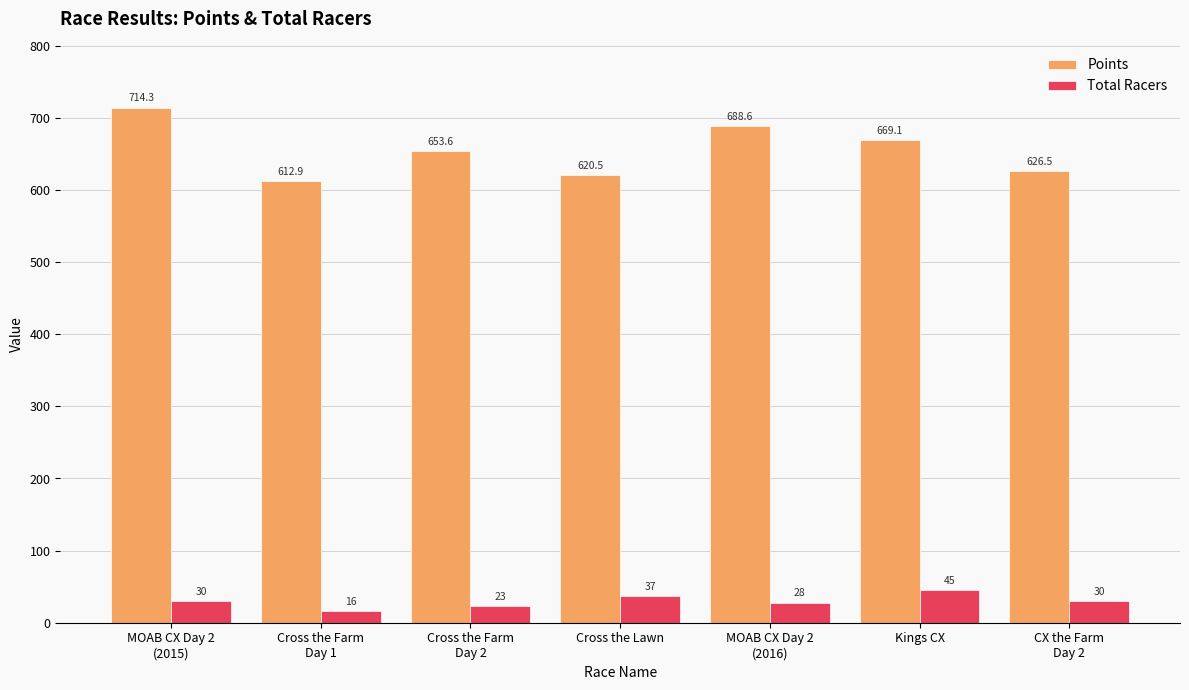

What is the sum of all Points values?

4585.4